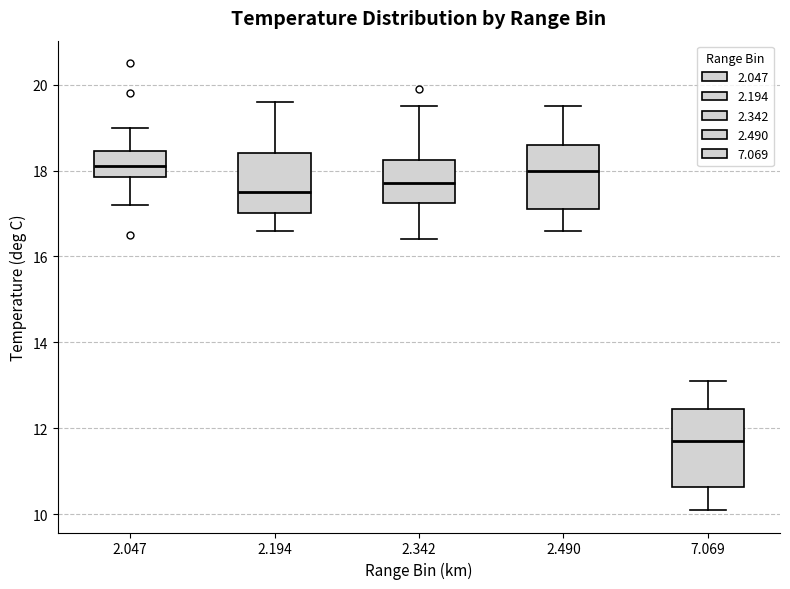

Reading left to right, transcribe this box plot: for each box, give where its median line is, the range the box spans, and where its two whiskers end, as read against the y-axis. The values are not printed on the chart, so give them approximately, as read against the axis.

2.047: median 18.2, box 17.8 to 18.4, whiskers 17.2 to 19.0
2.194: median 17.6, box 17.0 to 18.4, whiskers 16.6 to 19.6
2.342: median 17.8, box 17.2 to 18.2, whiskers 16.4 to 19.6
2.490: median 18.0, box 17.2 to 18.6, whiskers 16.6 to 19.6
7.069: median 11.8, box 10.6 to 12.4, whiskers 10.2 to 13.2